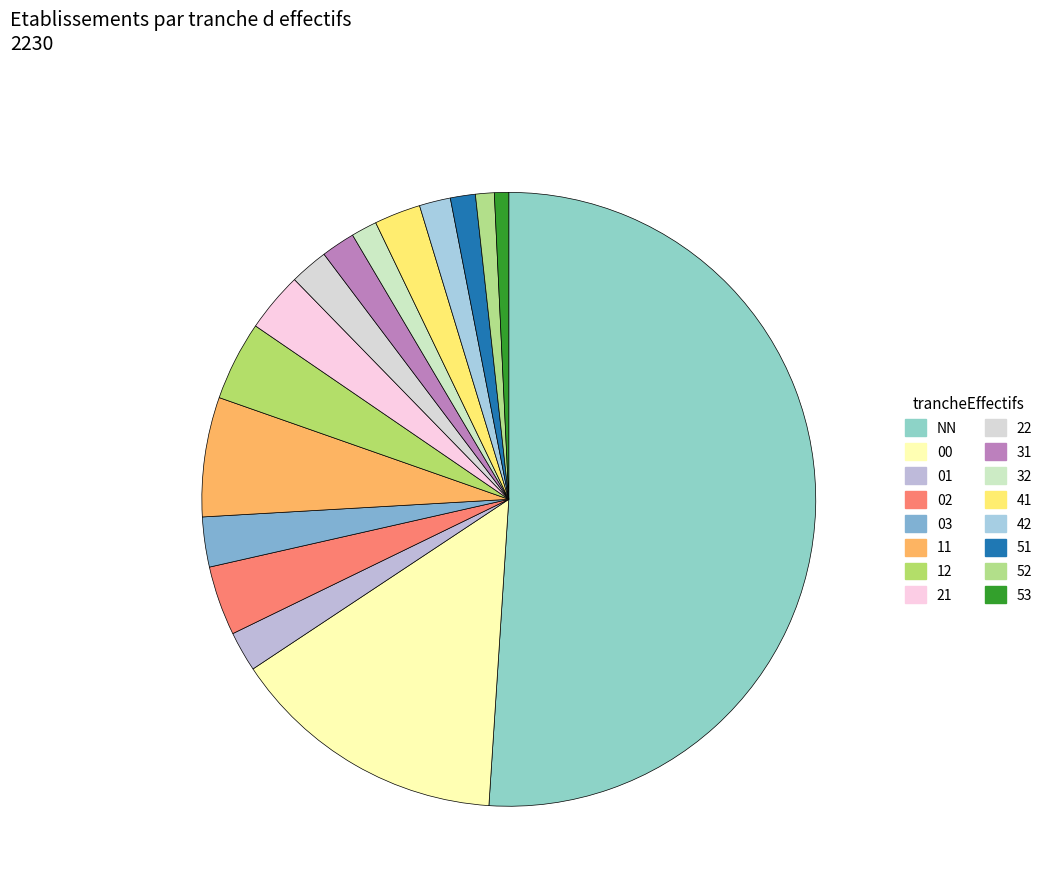

Rank the categories by value from highest to lowest.

NN, 00, 11, 12, 02, 21, 03, 41, 01, 22, 31, 42, 32, 51, 52, 53